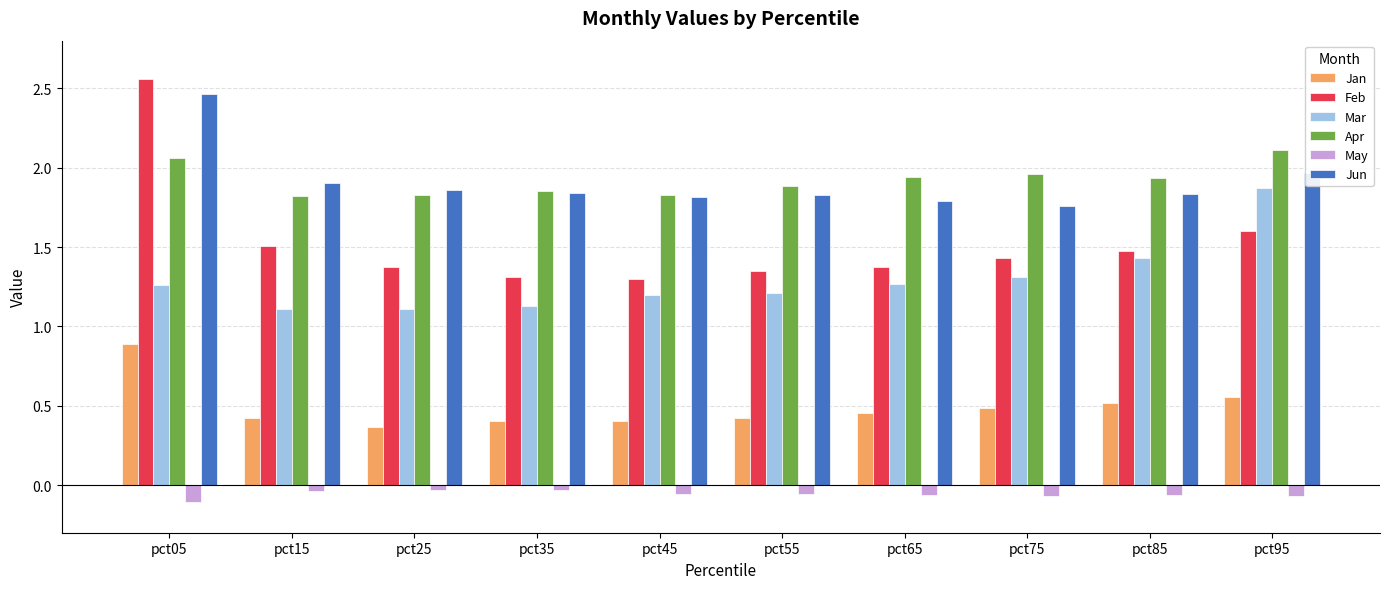

At which category is the sum across all series the highest?

pct05